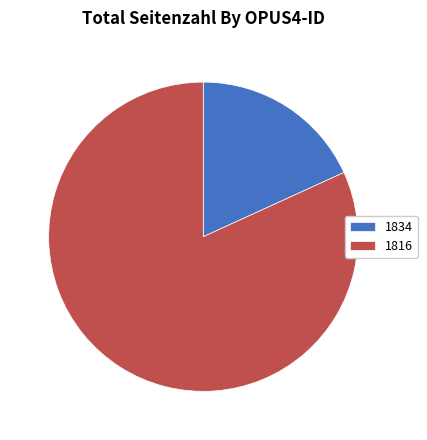

Does any single category account for the majority?

Yes